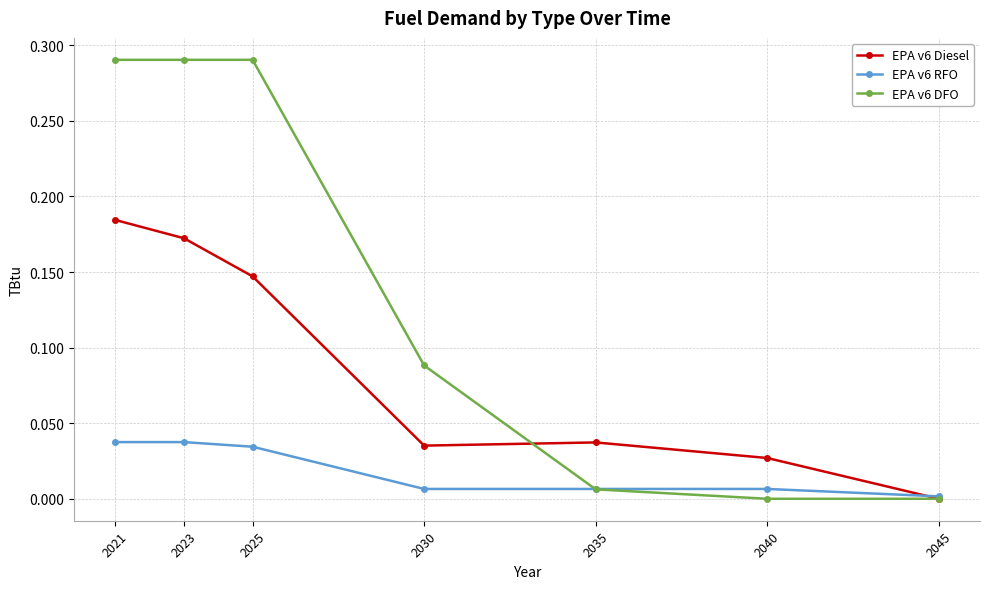

True or false: EPA v6 Diesel has a value of 0.1 at 2023.

False